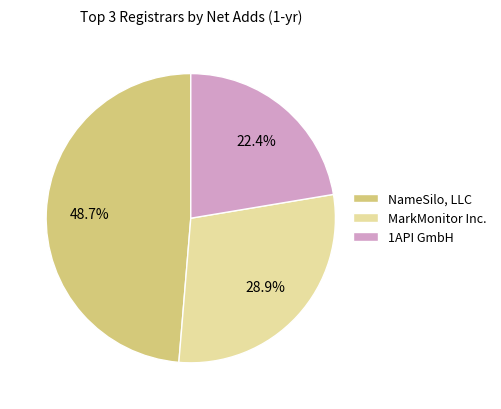

What is the ratio of the value at 1API GmbH to the value at NameSilo, LLC?

0.5